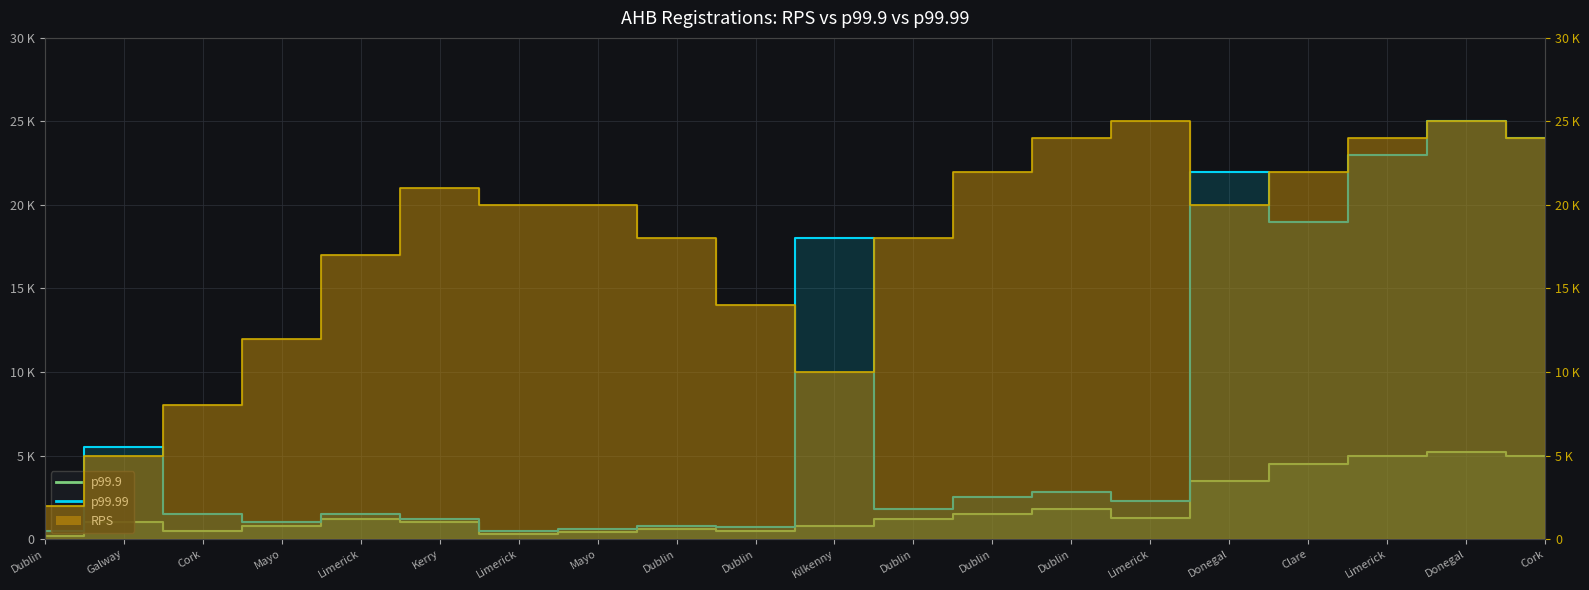

What are all the series names shown in the legend?

RPS, p99.9, p99.99